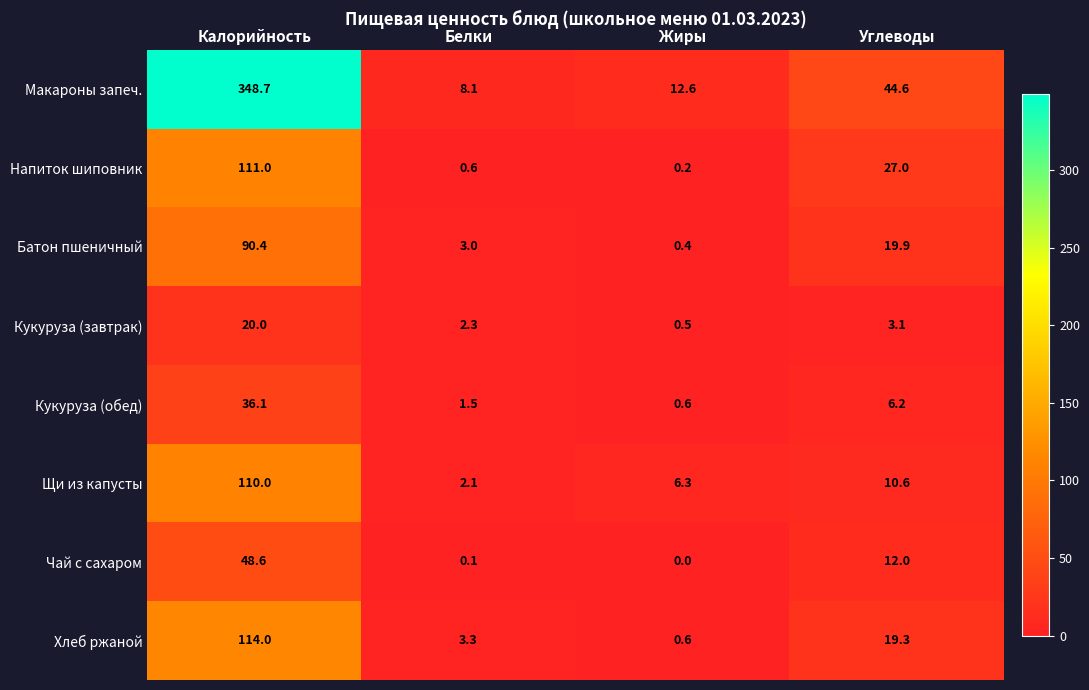

What is the greatest value displayed?

348.7